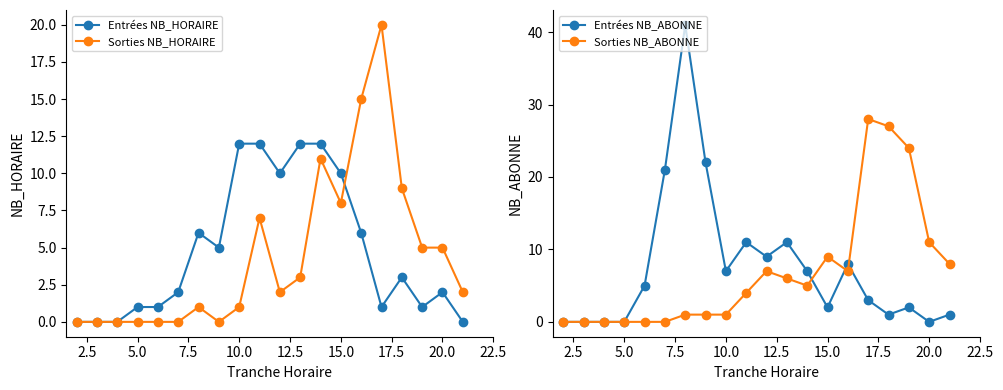

True or false: Entrées NB_HORAIRE has more than 2 points higher than both neighbors.

True